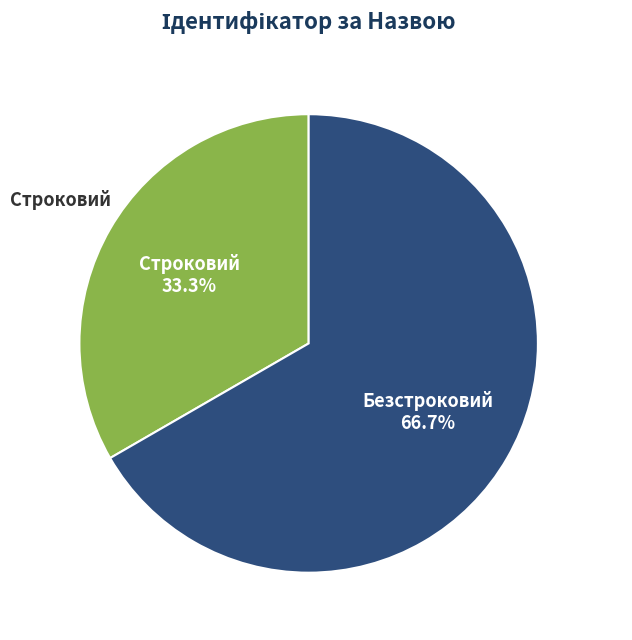

Does any single category account for the majority?

Yes